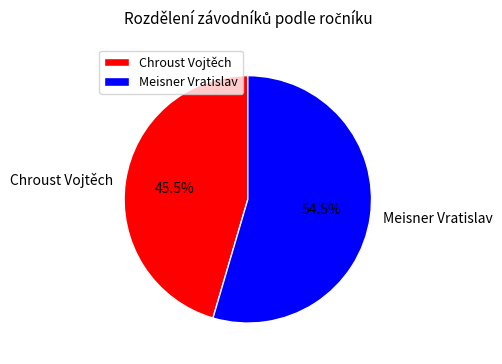

What percentage do Chroust Vojtěch and Meisner Vratislav together represent?

100.0%